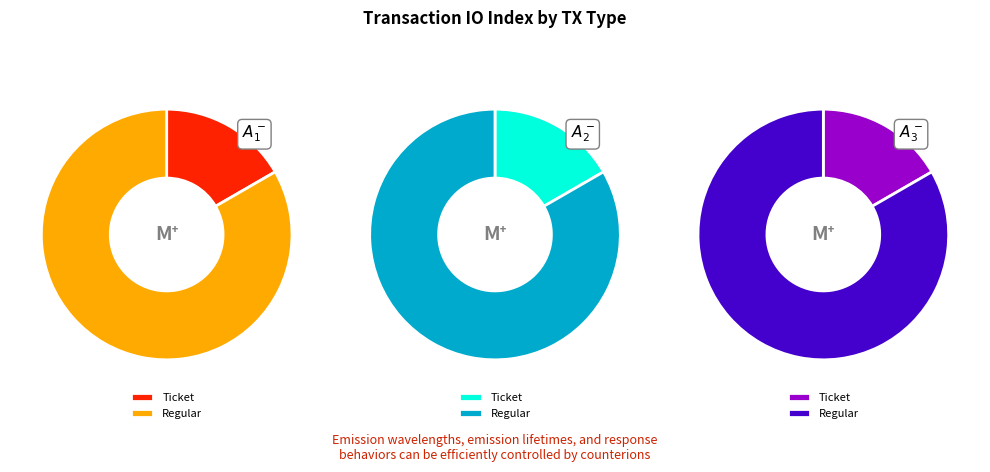

Is the sum of Regular and Ticket greater than half?

Yes